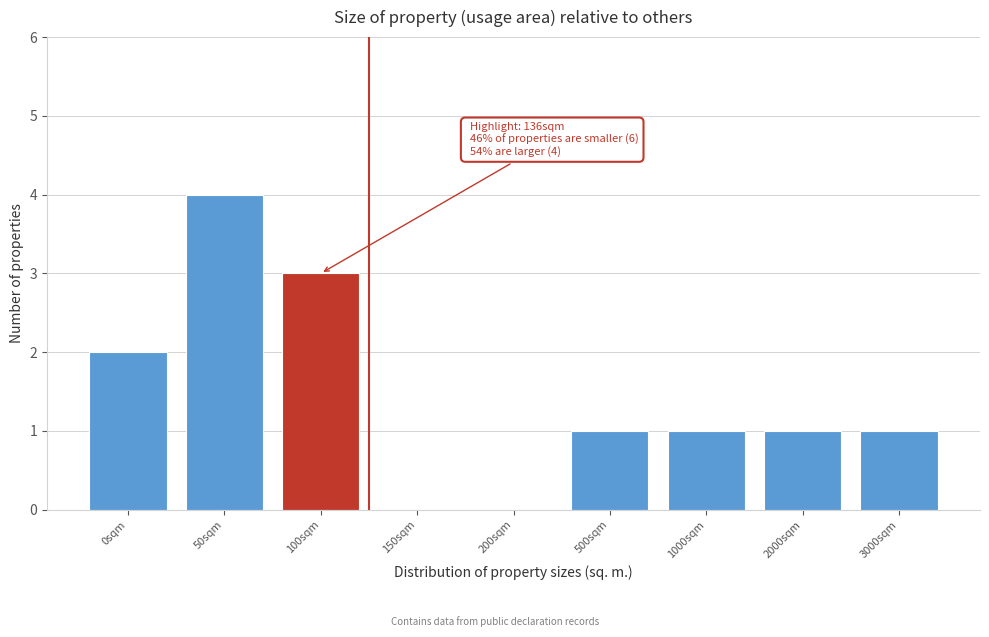

Reading left to right, transcribe all the data shown in this chart.

0sqm=2	50sqm=4	100sqm=3	150sqm=0	200sqm=0	500sqm=1	1000sqm=1	2000sqm=1	3000sqm=1